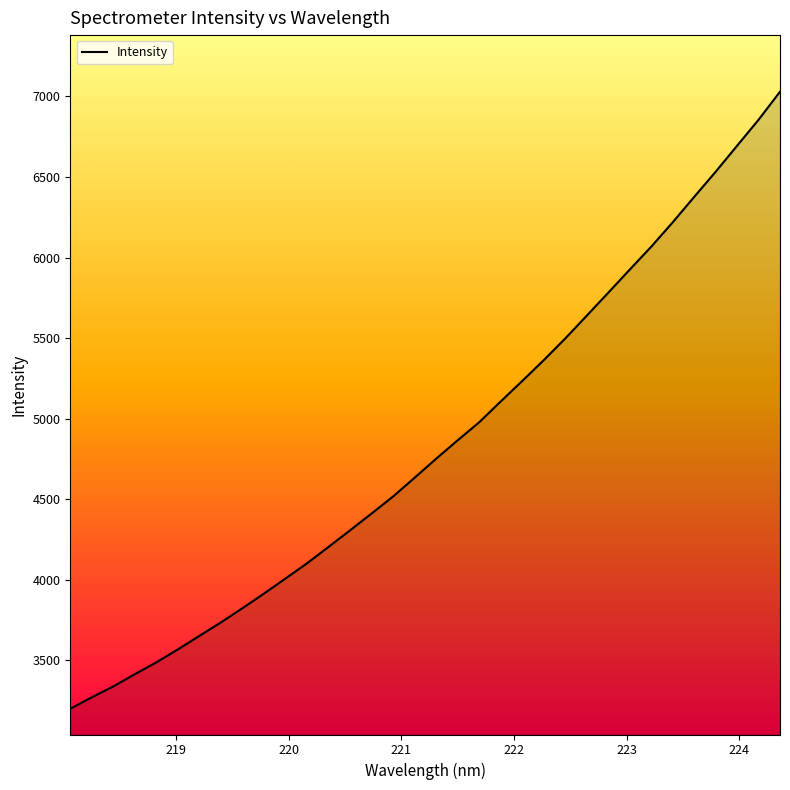

True or false: there are more than 0 points higher than both neighbors.

False